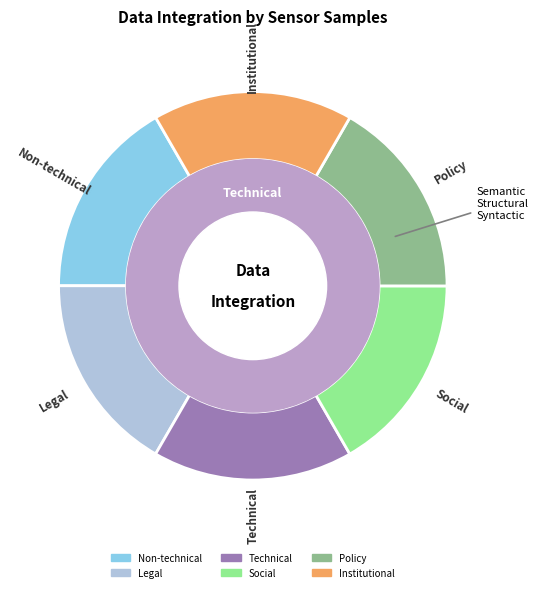

Is there any slice that represents more than half of the pie?

No